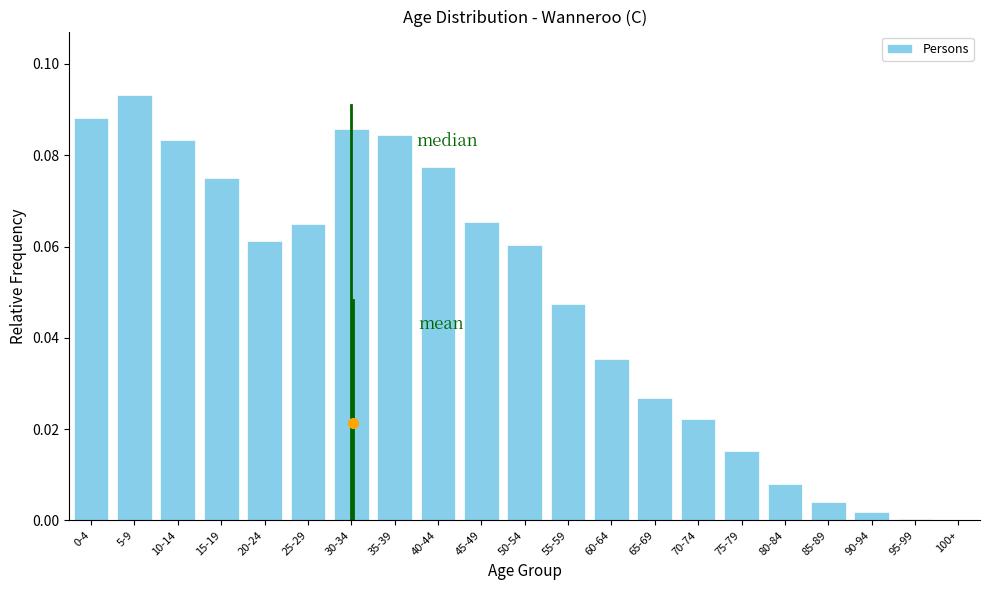

What is the sum of all values?

1.0